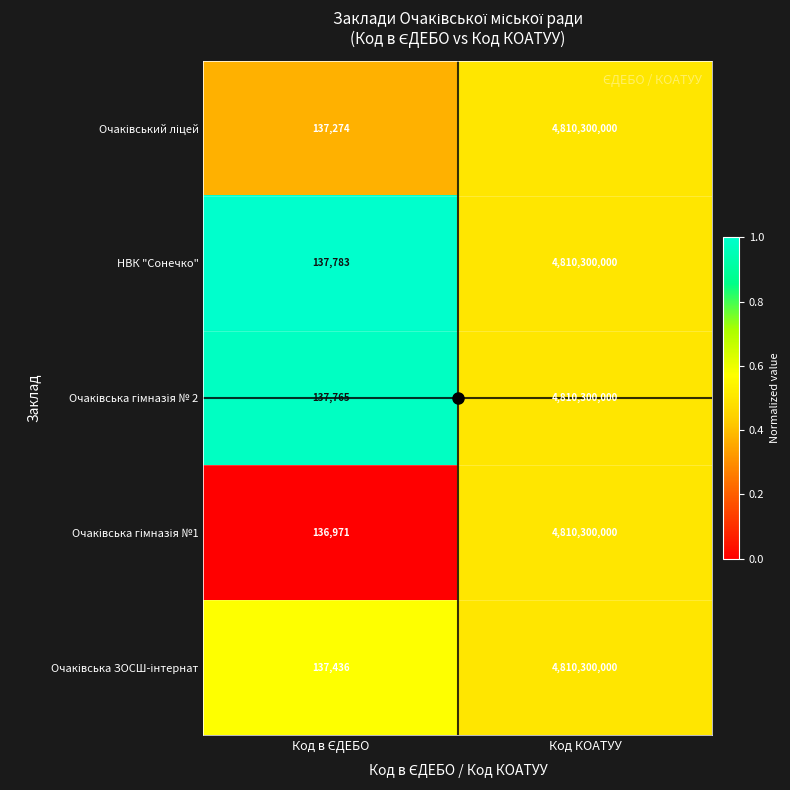

The НВК "Сонечко" series shows 2736603866 at Код КОАТУУ. True or false?

False